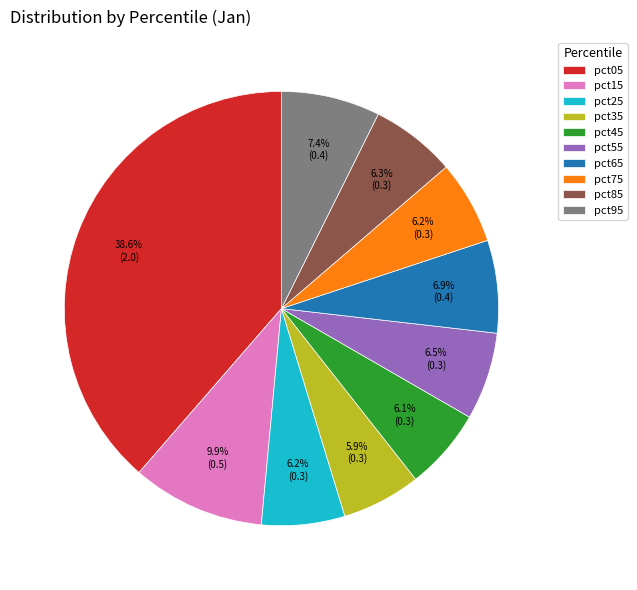

Does pct15 account for over 50% of the chart?

No